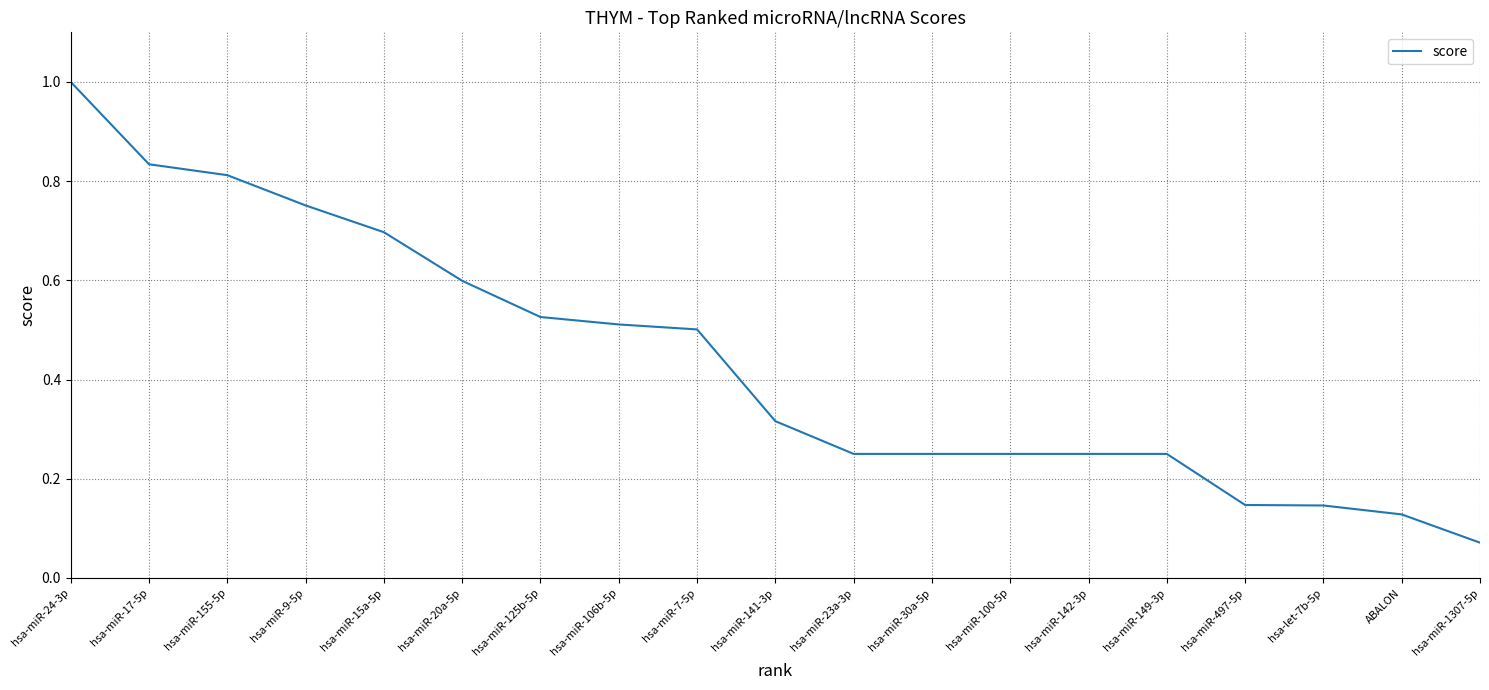

Which category has the highest value across all series?

hsa-miR-24-3p